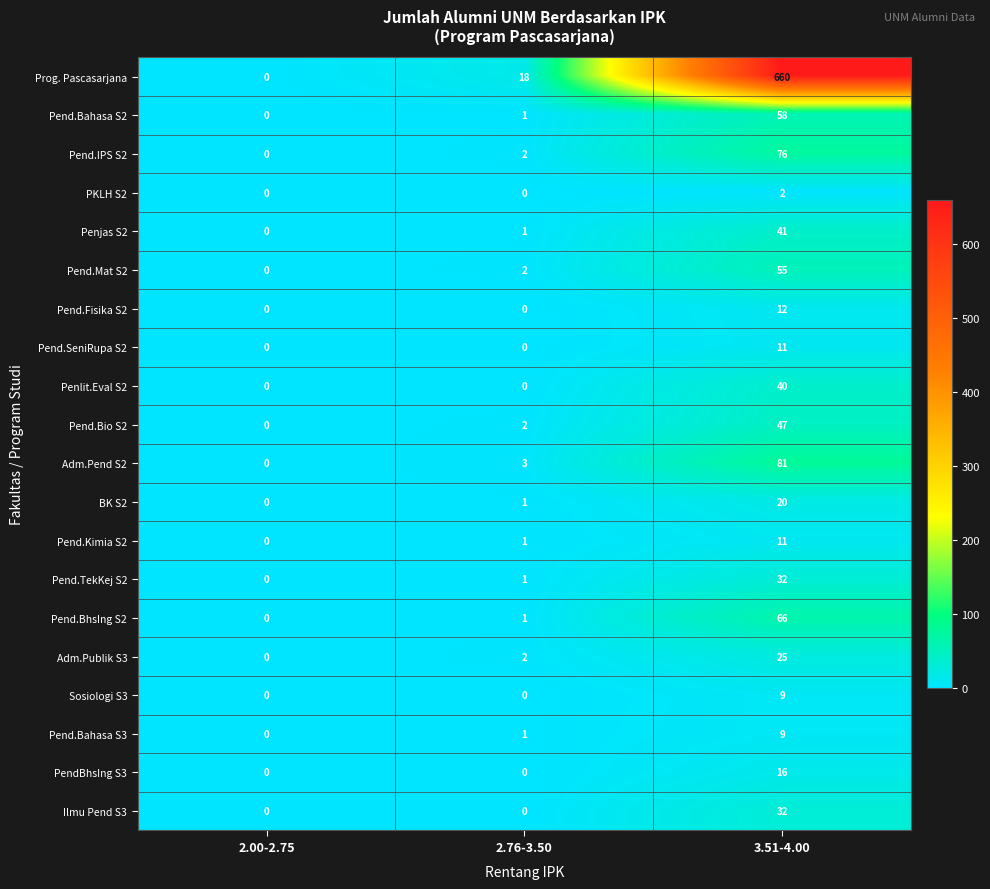

How many values in Adm.Publik S3 are above zero?

2